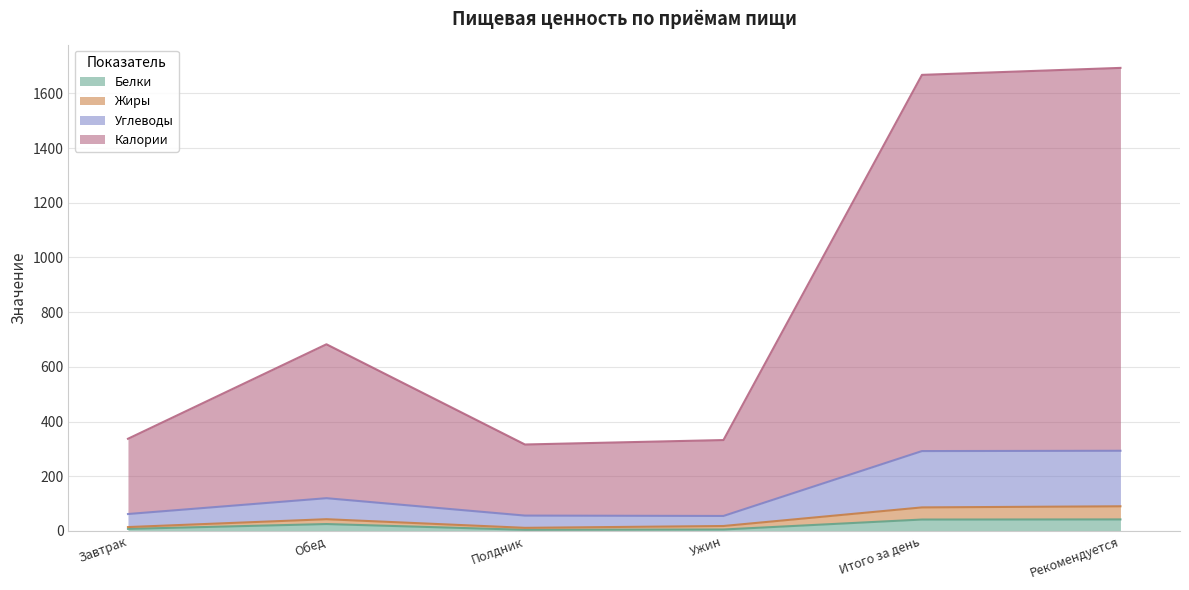

What is the total value across all series at Рекомендуется?

1693.0